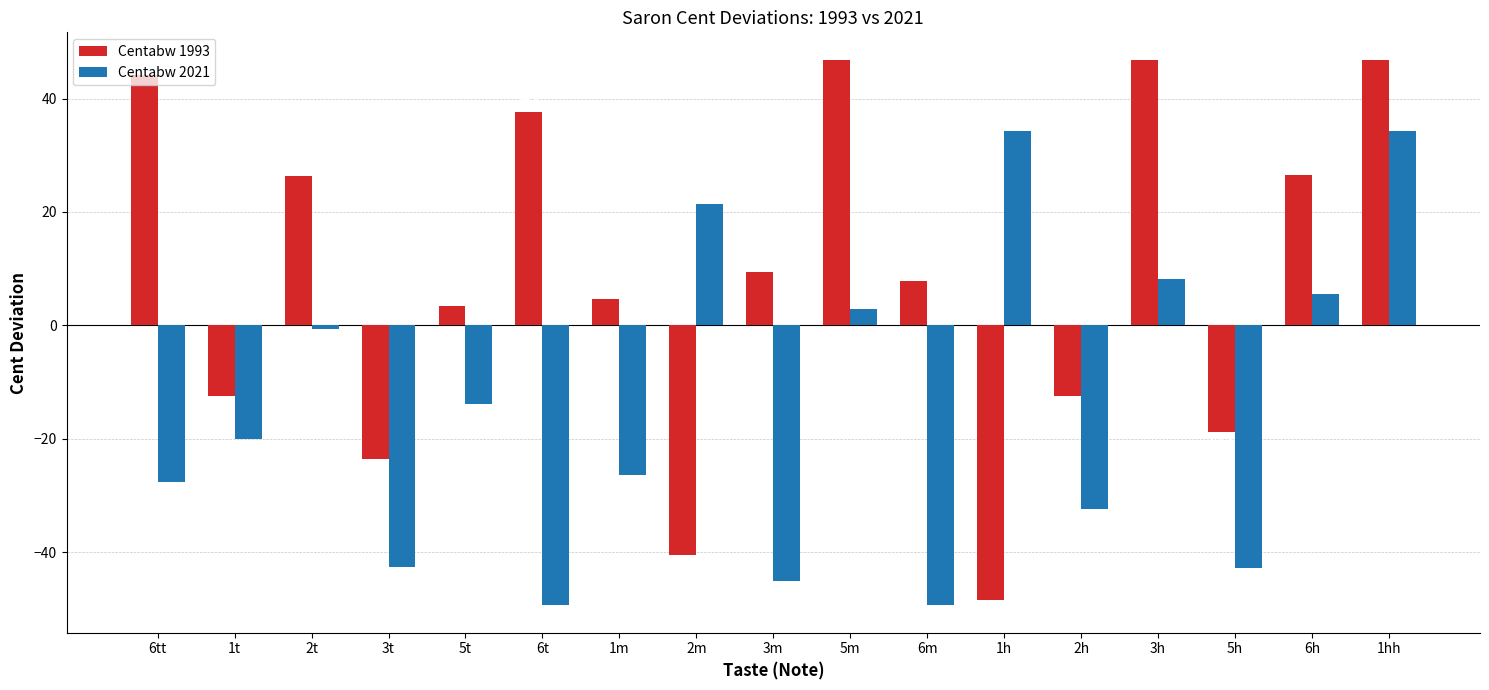

Reading left to right, list all the values displayed in this chart.

Centabw 1993: 6tt=44.1	1t=-12.5	2t=26.4	3t=-23.5	5t=3.3	6t=37.6	1m=4.7	2m=-40.5	3m=9.3	5m=46.9	6m=7.8	1h=-48.5	2h=-12.5	3h=46.9	5h=-18.8	6h=26.6	1hh=46.9
Centabw 2021: 6tt=-27.6	1t=-20.1	2t=-0.7	3t=-42.6	5t=-13.8	6t=-49.4	1m=-26.4	2m=21.4	3m=-45.0	5m=2.9	6m=-49.4	1h=34.3	2h=-32.5	3h=8.2	5h=-42.8	6h=5.6	1hh=34.3